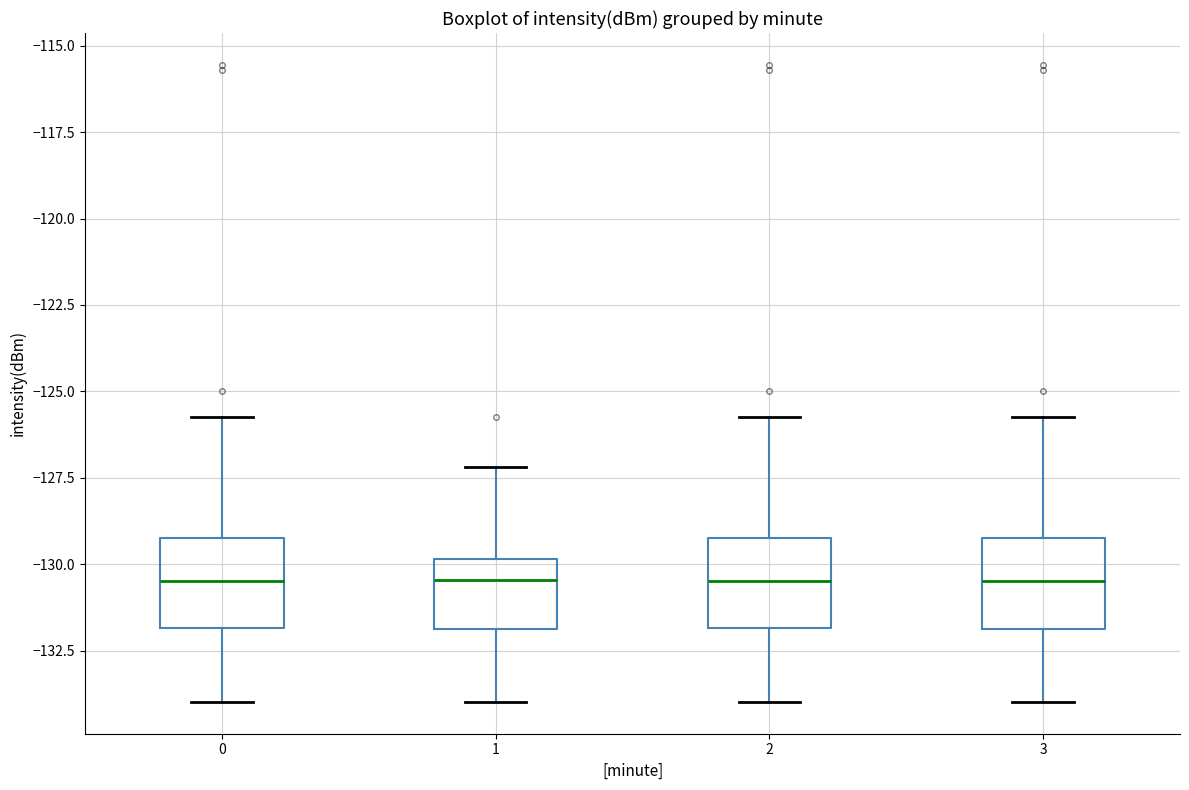

Reading left to right, transcribe this box plot: for each box, give where its median line is, the range the box spans, and where its two whiskers end, as read against the y-axis. The values are not printed on the chart, so give them approximately, as read against the axis.

0: median -130.5, box -132.0 to -129.0, whiskers -134.0 to -125.5
1: median -130.5, box -132.0 to -130.0, whiskers -134.0 to -127.0
2: median -130.5, box -132.0 to -129.0, whiskers -134.0 to -125.5
3: median -130.5, box -132.0 to -129.0, whiskers -134.0 to -125.5